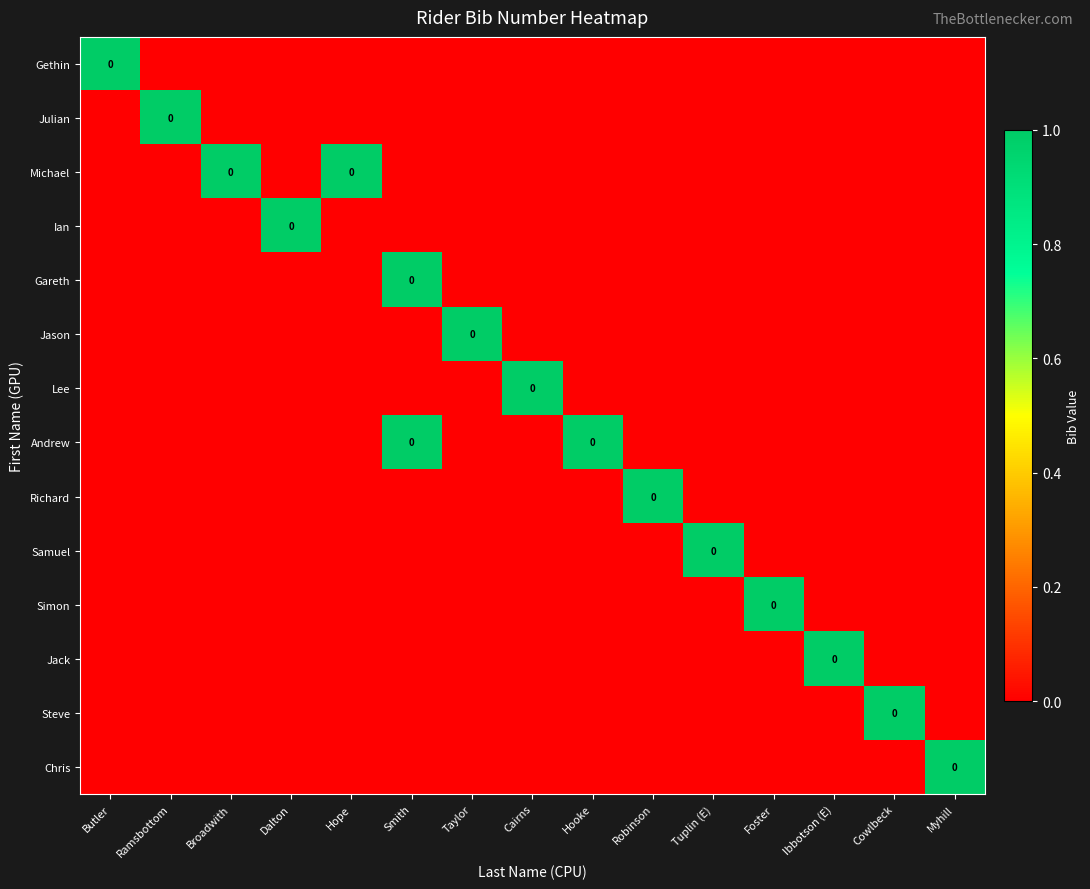

What is the difference between the highest and lowest values at Tuplin (E)?

1